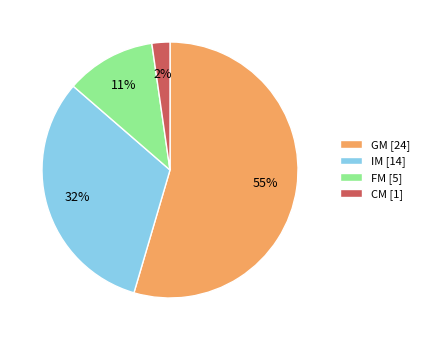

To the nearest percent, what is the combined percentage of GM [24] and FM [5]?

66%